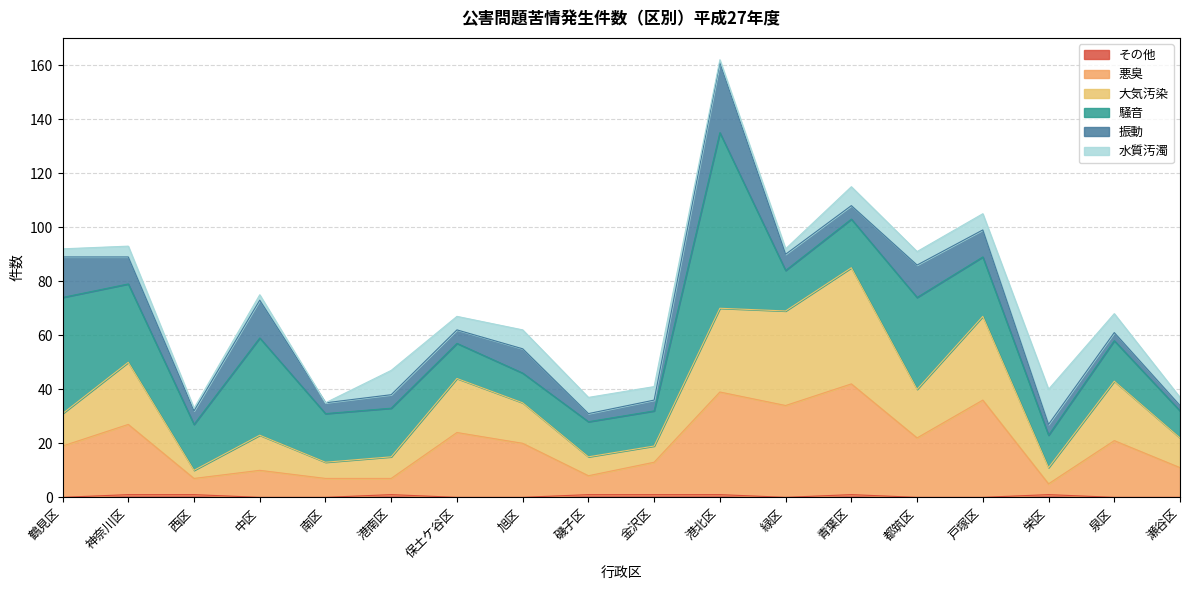

True or false: 大気汚染 and 悪臭 cross at least once.

False